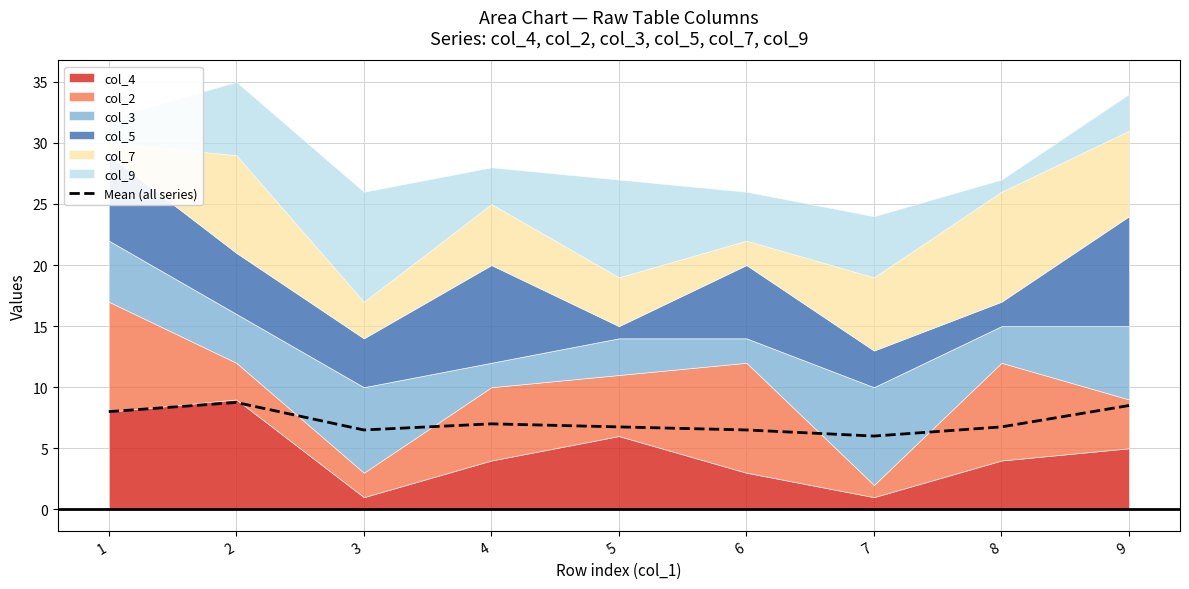

True or false: Mean (all series) has a value of 8.5 at 9.

True